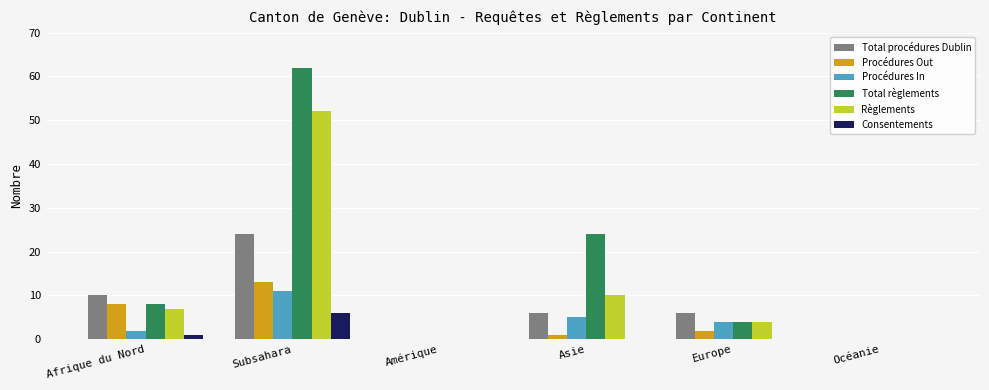

Which series has the largest total across all categories?

Total règlements